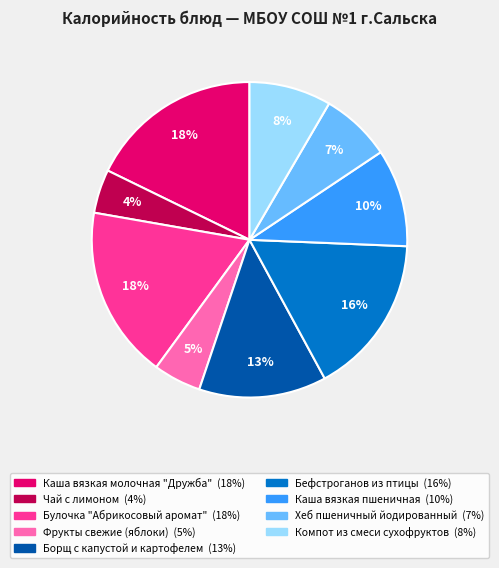

Do Бефстроганов из птицы and Компот из смеси сухофруктов together represent more than half of the pie?

No